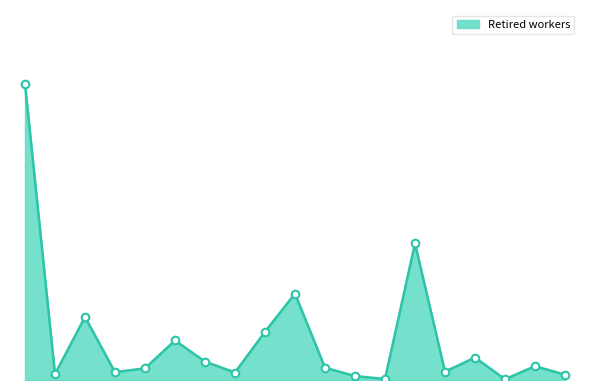

Does the chart have visible grid lines?

No